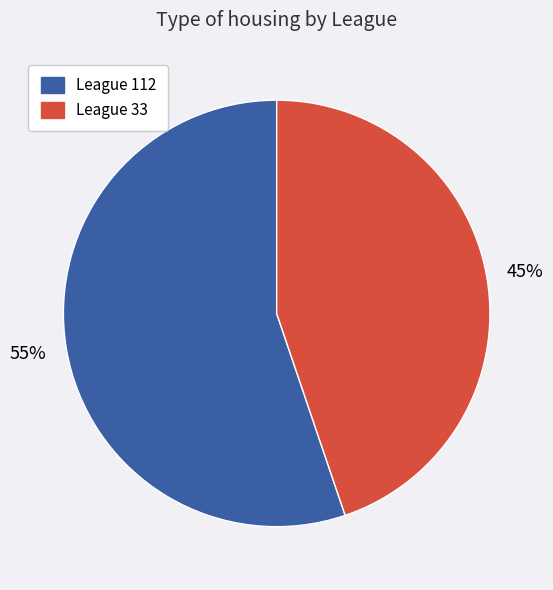

Is there a majority slice in this chart?

Yes